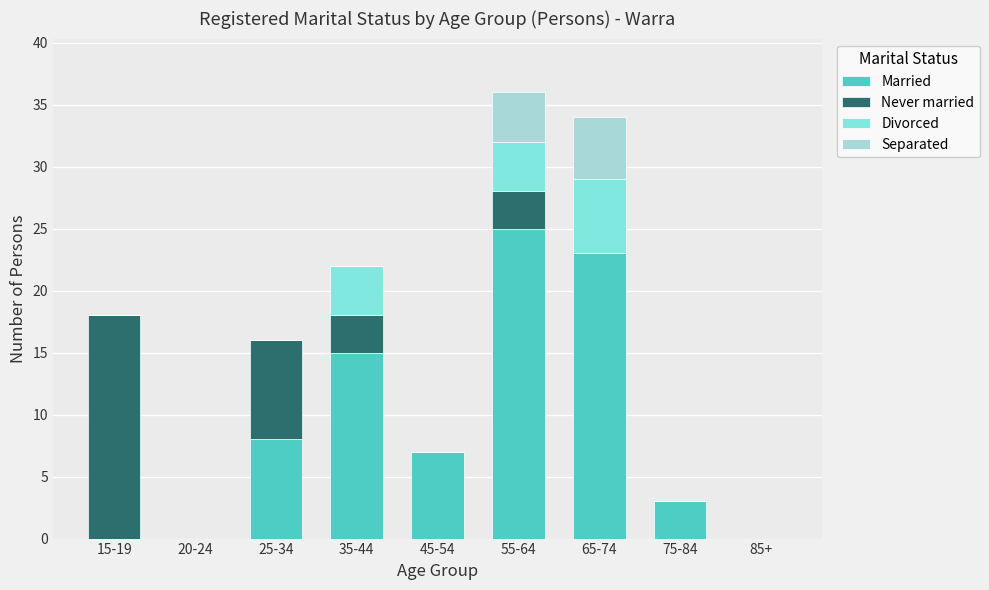

What is the maximum value for Married?

25